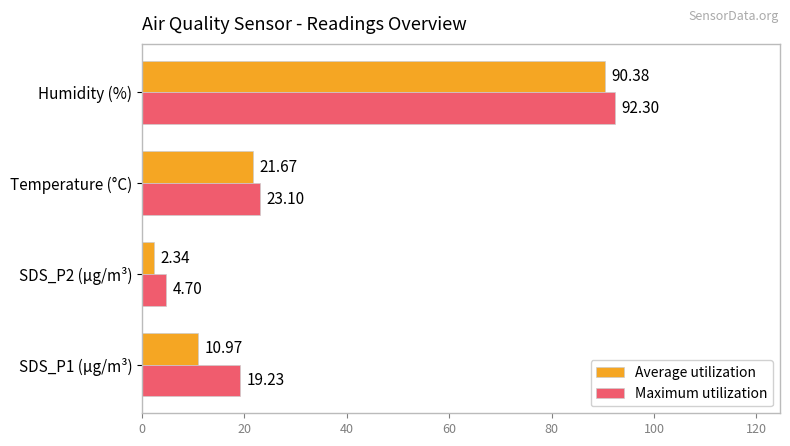

What is the difference between the Average utilization values at SDS_P2 (µg/m³) and SDS_P1 (µg/m³)?

8.6